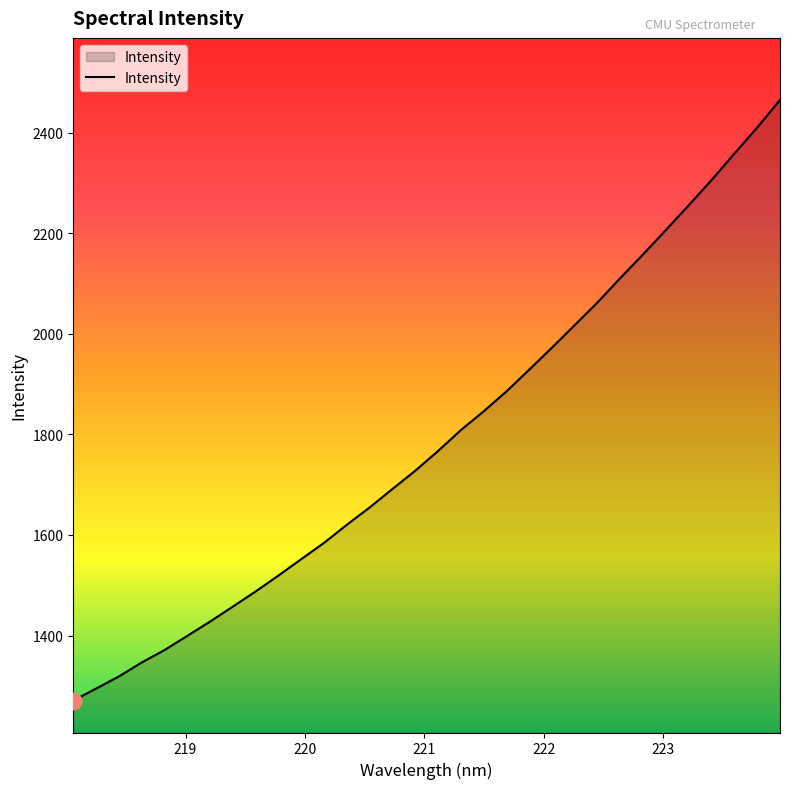

What is the difference between the maximum and minimum values?

1194.6